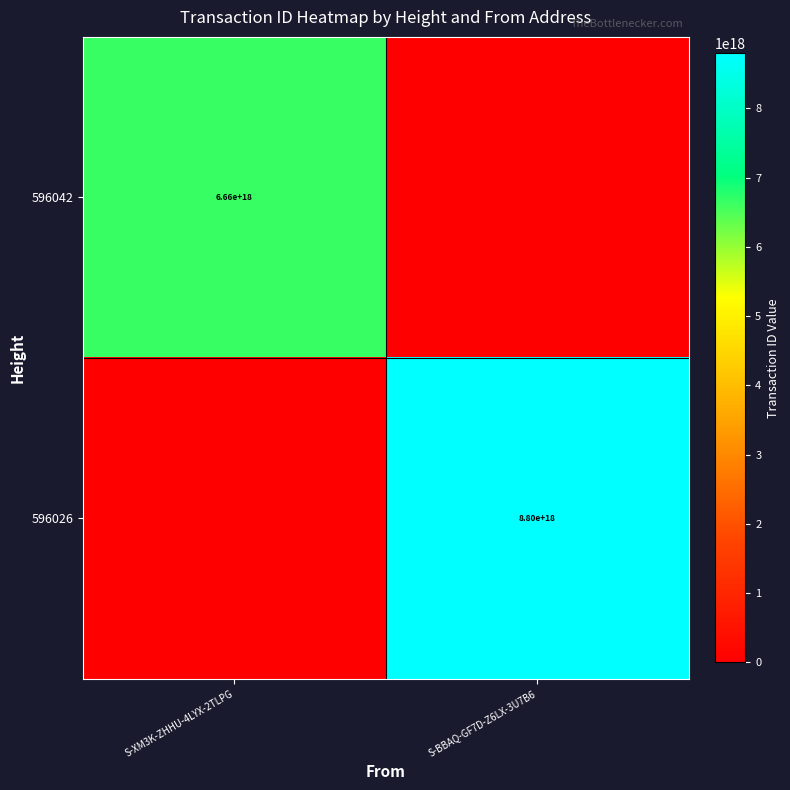

The 596042 series shows 1419795178558227968 at S-XM3K-ZHHU-4LYX-2TLPG. True or false?

False